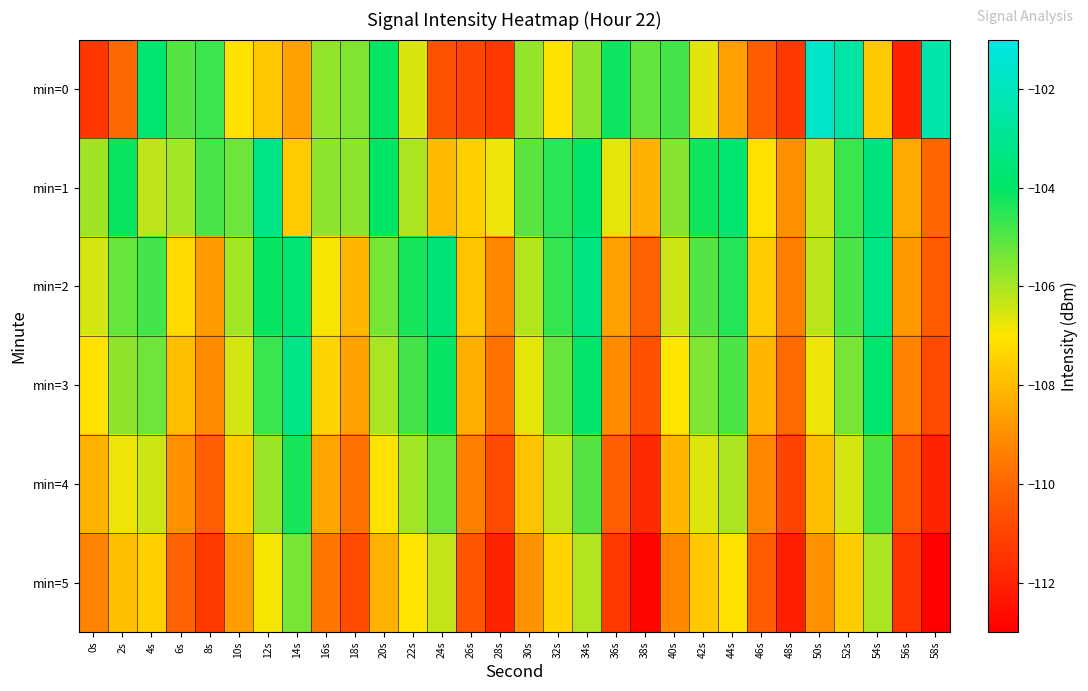

What is the total value across all series at 52s?

-631.6